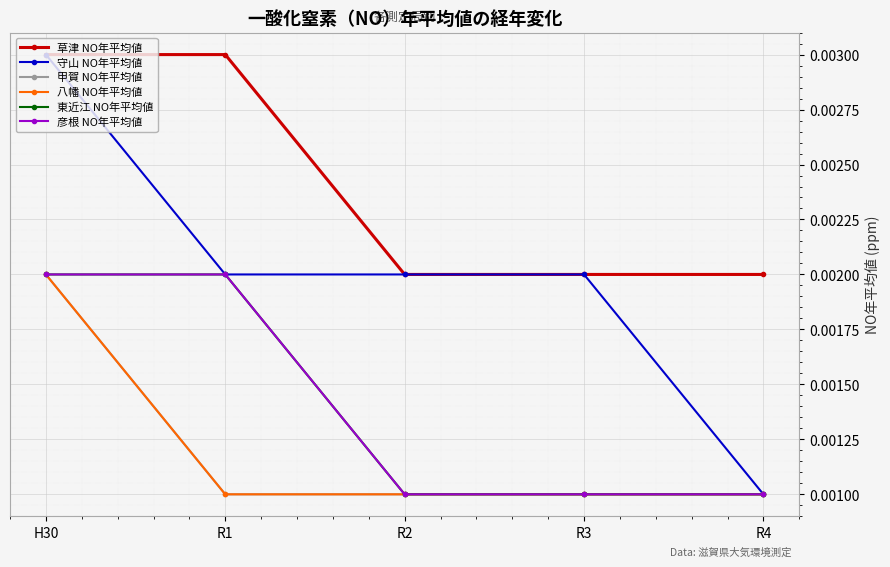

How many series are shown in this chart?

6